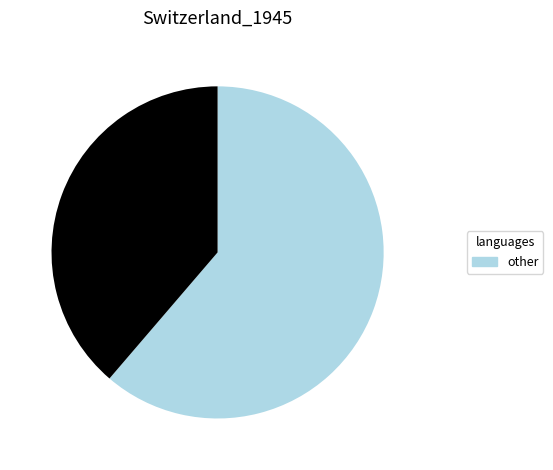

Is there a majority slice in this chart?

Yes